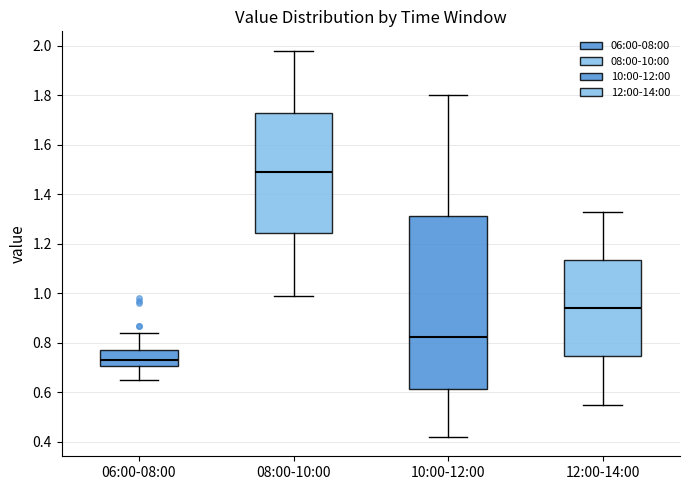

Reading left to right, read every box against the y-axis: the position of its median line, the range the box covers, and the ends of its whiskers. The values are not printed on the chart, so give them approximately, as read against the axis.

06:00-08:00: median 0.74, box 0.70 to 0.78, whiskers 0.66 to 0.84
08:00-10:00: median 1.50, box 1.24 to 1.72, whiskers 1.00 to 1.98
10:00-12:00: median 0.82, box 0.62 to 1.32, whiskers 0.42 to 1.80
12:00-14:00: median 0.94, box 0.74 to 1.14, whiskers 0.56 to 1.34